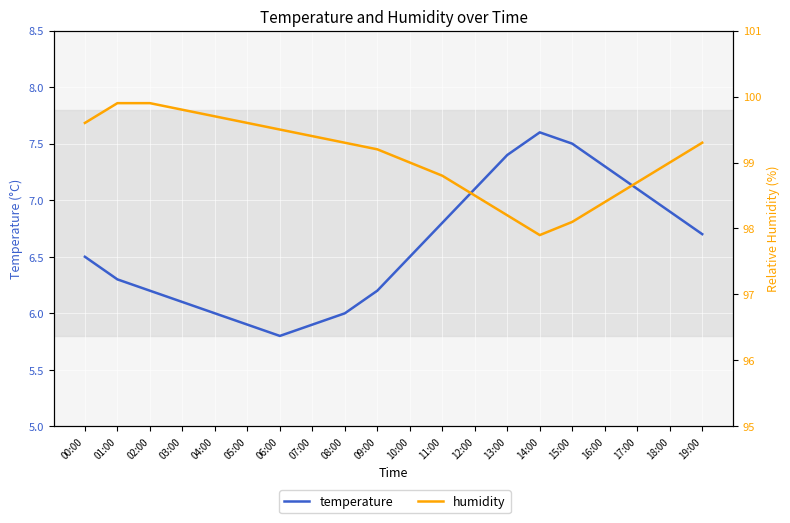

True or false: temperature and humidity cross at least once.

False